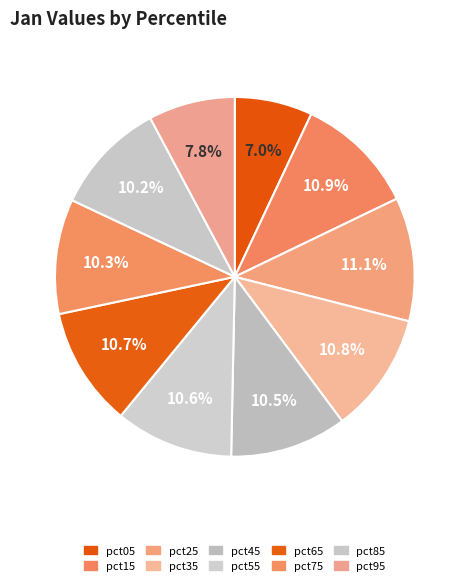

Count the number of slices in the pie.

10